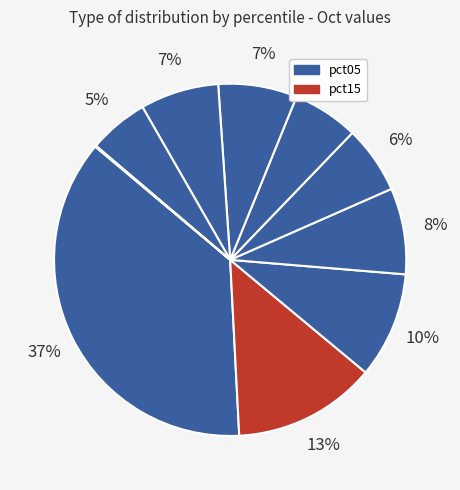

To the nearest percent, what is the difference between the largest and smallest slice percentages?

37%